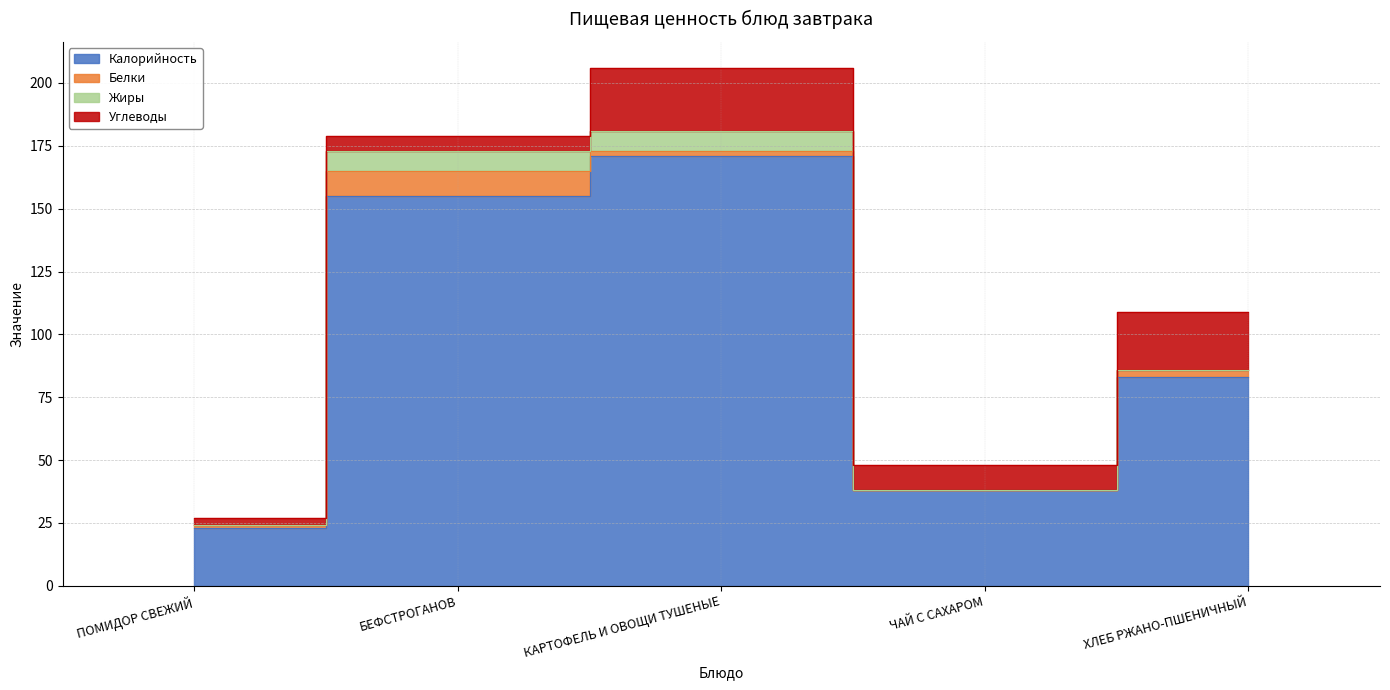

What is the sum of all Жиры values?

16